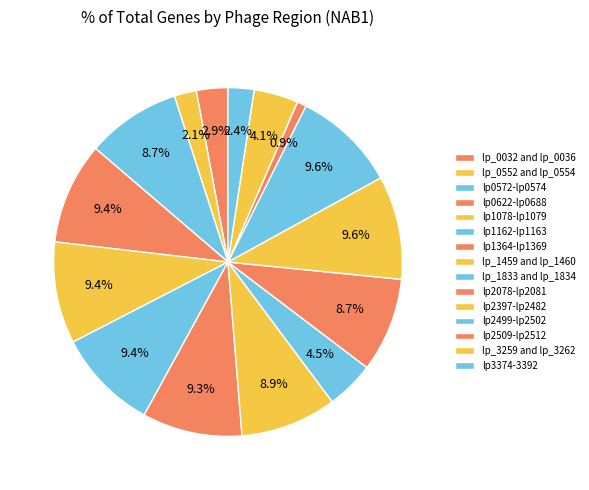

To the nearest percent, what is the combined percentage of lp_1459 and lp_1460 and lp2078-lp2081?

18%